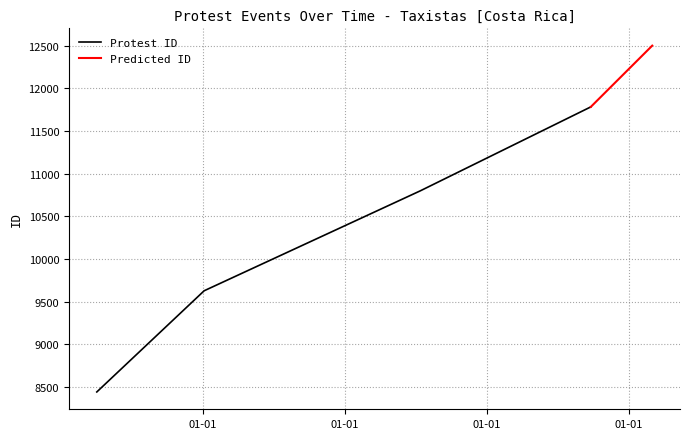

How many values in the Protest ID series are below 10799?

2